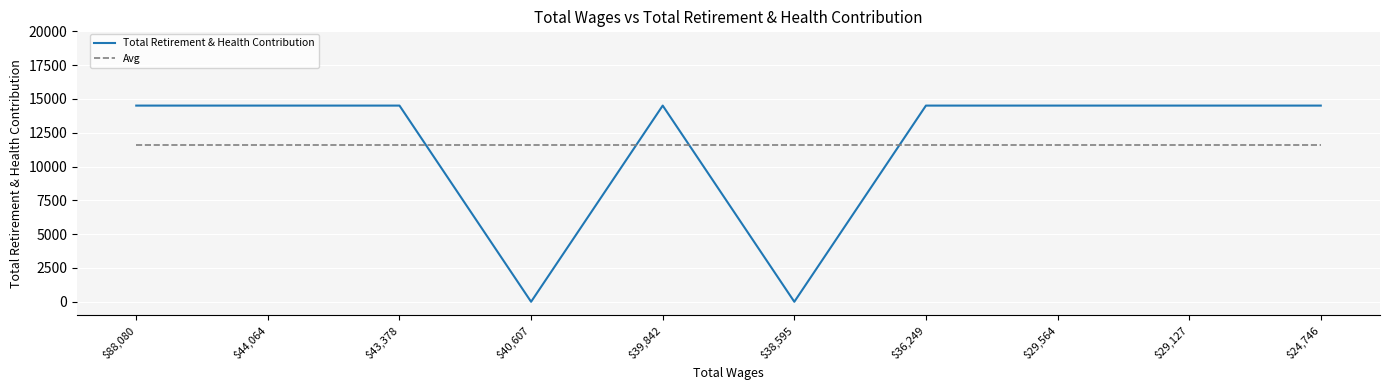

How many times do Total Retirement & Health Contribution and Avg cross each other?

4